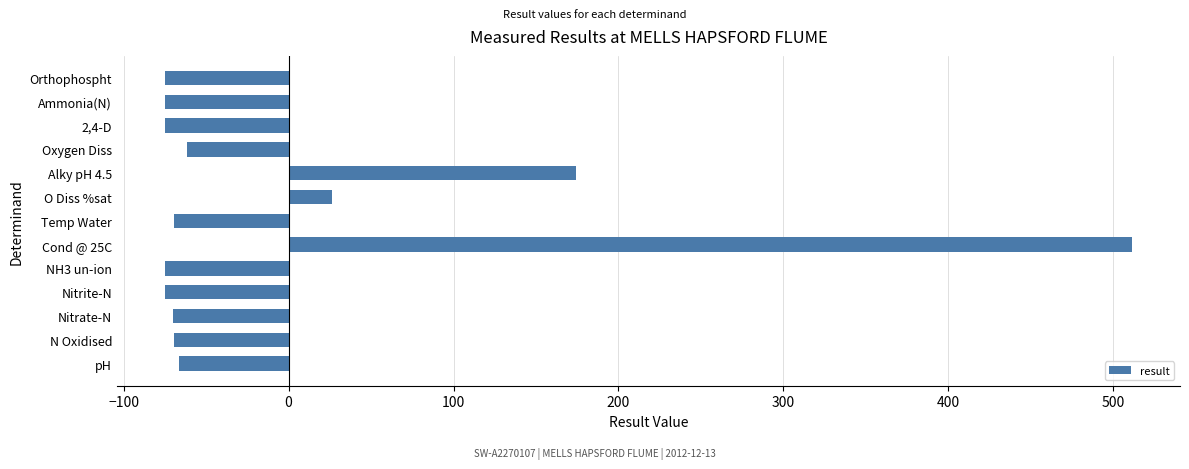

What is the smallest value displayed?

-74.8